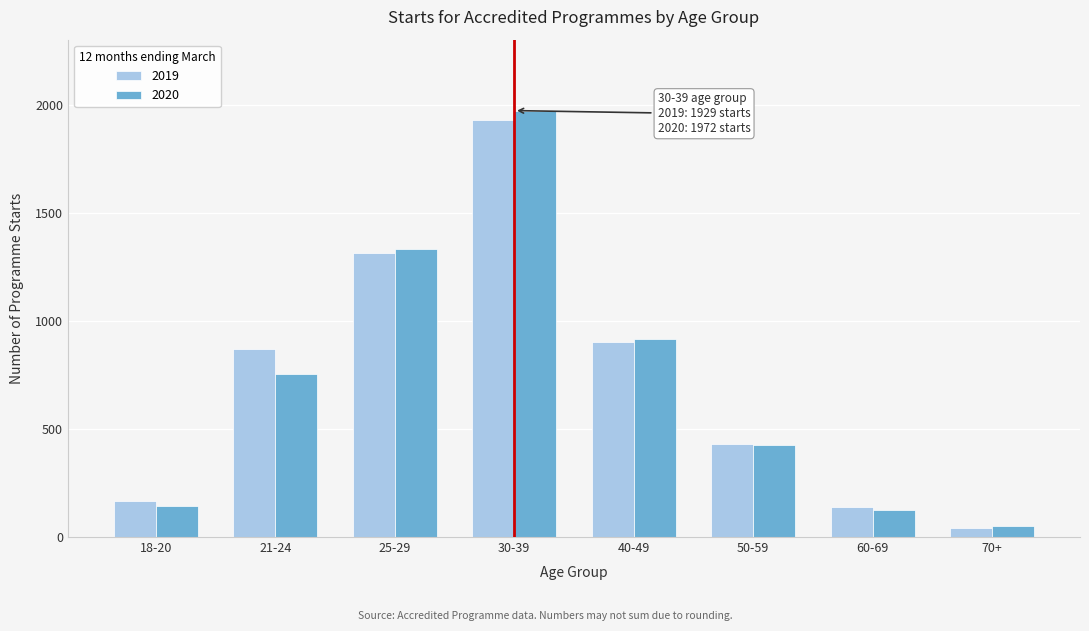

Reading right to left, extract all data points from this chart.

2019: 70+=44	60-69=141	50-59=432	40-49=902	30-39=1929	25-29=1314	21-24=869	18-20=167
2020: 70+=49	60-69=123	50-59=427	40-49=918	30-39=1972	25-29=1332	21-24=752	18-20=143